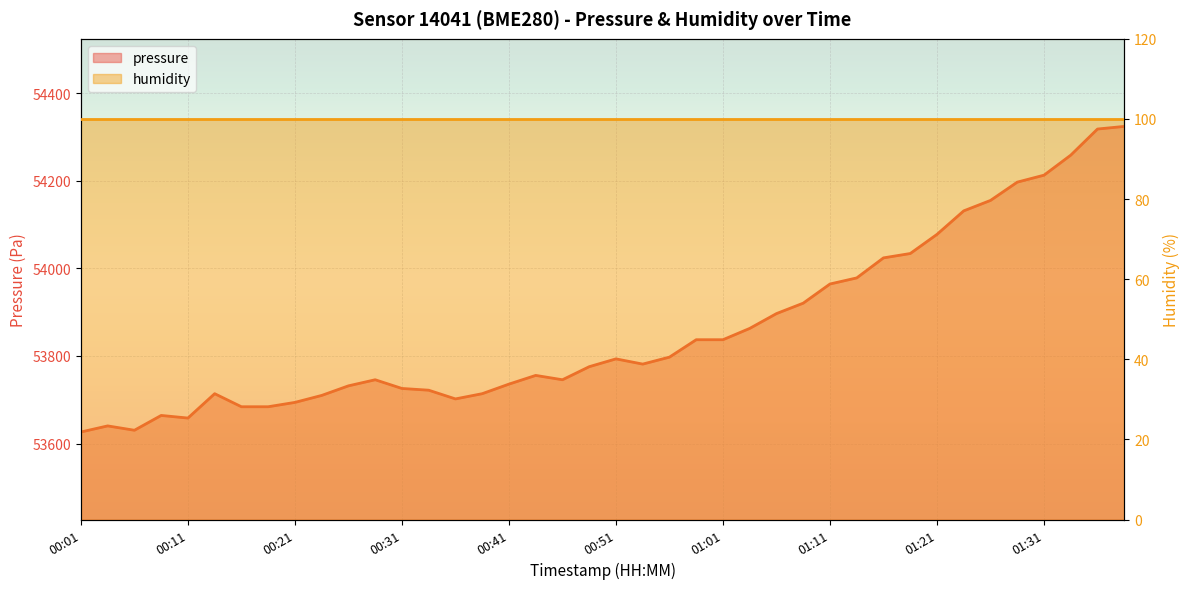

Reading left to right, extract all data points from this chart.

53626.3	53640.2	53630.3	53664.1	53658.2	53713.8	53684.0	53684.0	53693.9	53709.8	53731.7	53745.6	53725.8	53721.8	53701.9	53713.8	53735.7	53755.6	53745.6	53775.5	53793.3	53781.4	53797.3	53837.1	53837.1	53862.9	53896.8	53920.6	53964.3	53978.2	54024.0	54033.9	54077.7	54131.4	54155.2	54197.0	54212.9	54258.6	54318.3	54324.2